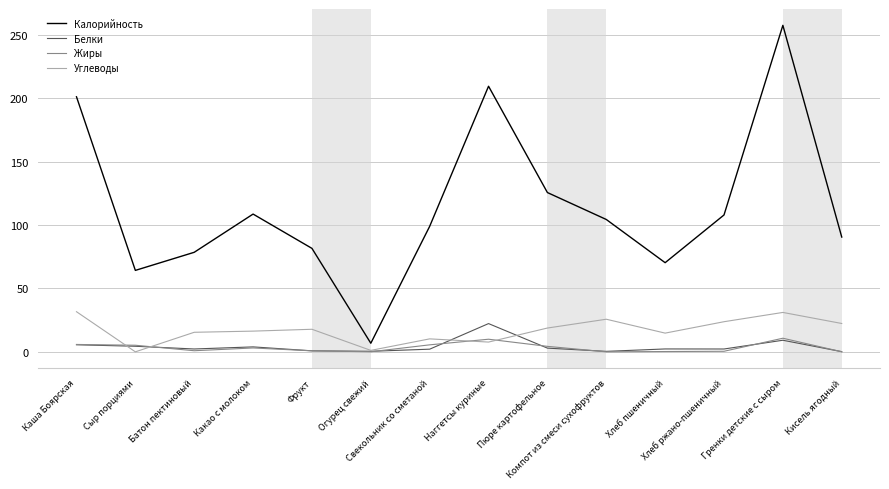

Which series has the largest total across all categories?

Калорийность